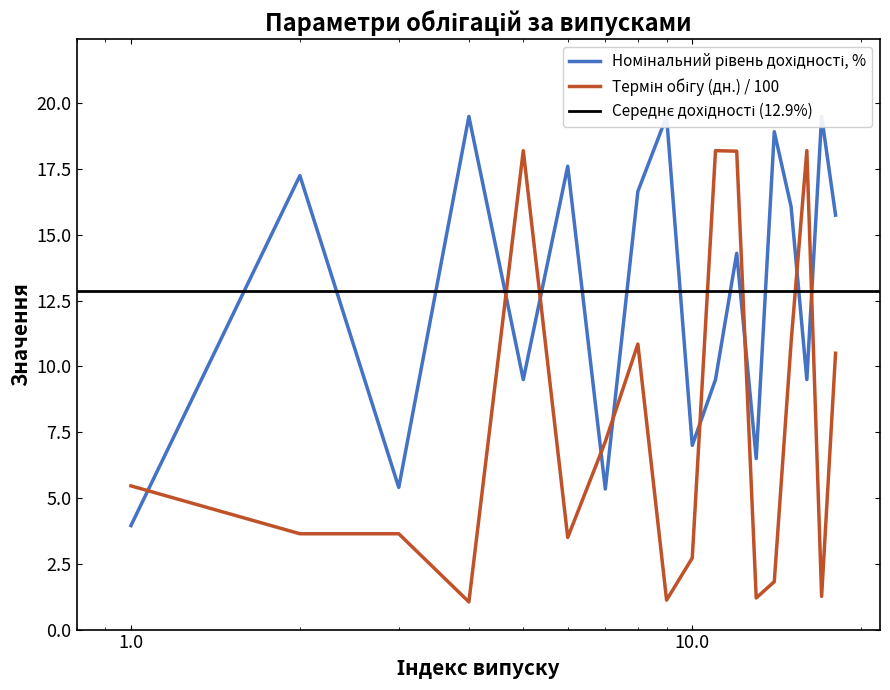

What is the average value of the Номінальний рівень дохідності, % series?

12.9